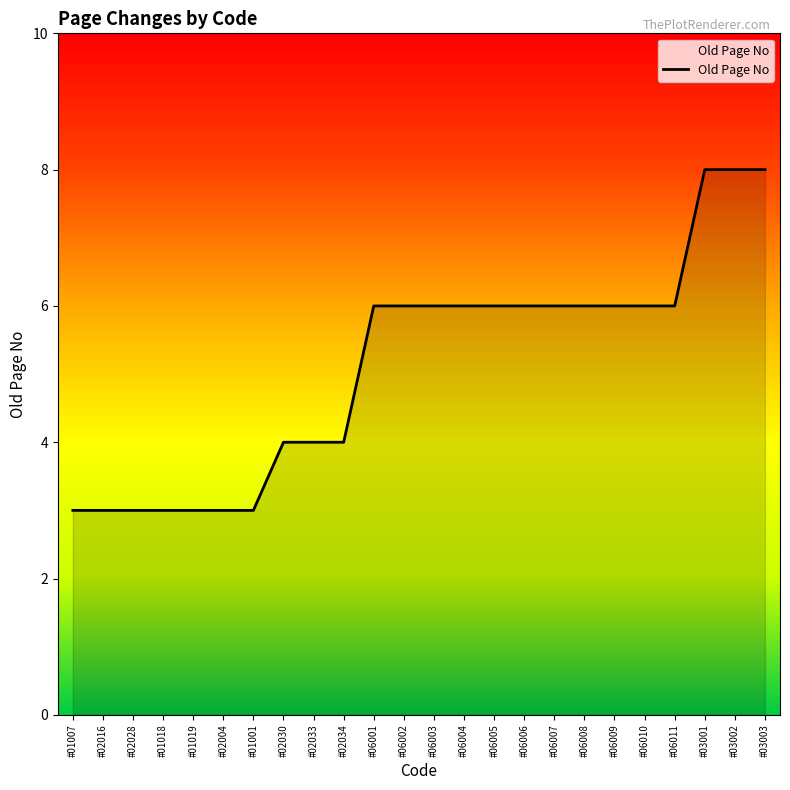

The chart shows a value of 3 at #06001. True or false?

False